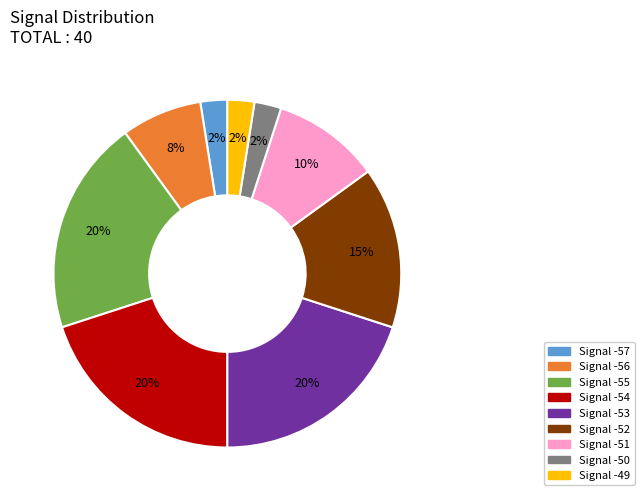

To the nearest percent, what is the difference between the largest and smallest slice percentages?

18%